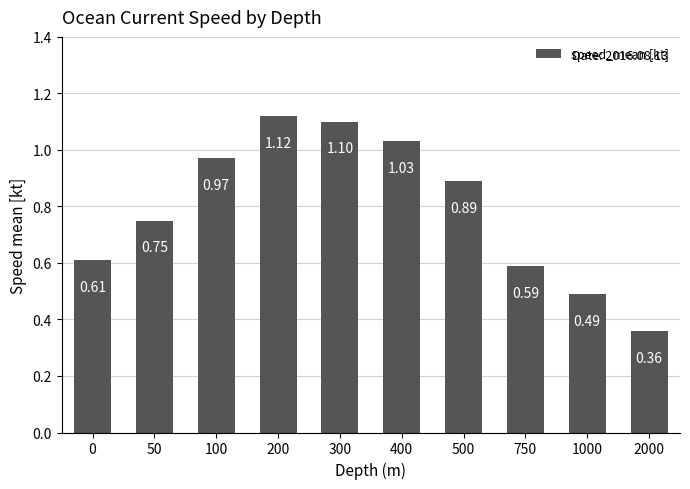

Does the chart contain any negative values?

No